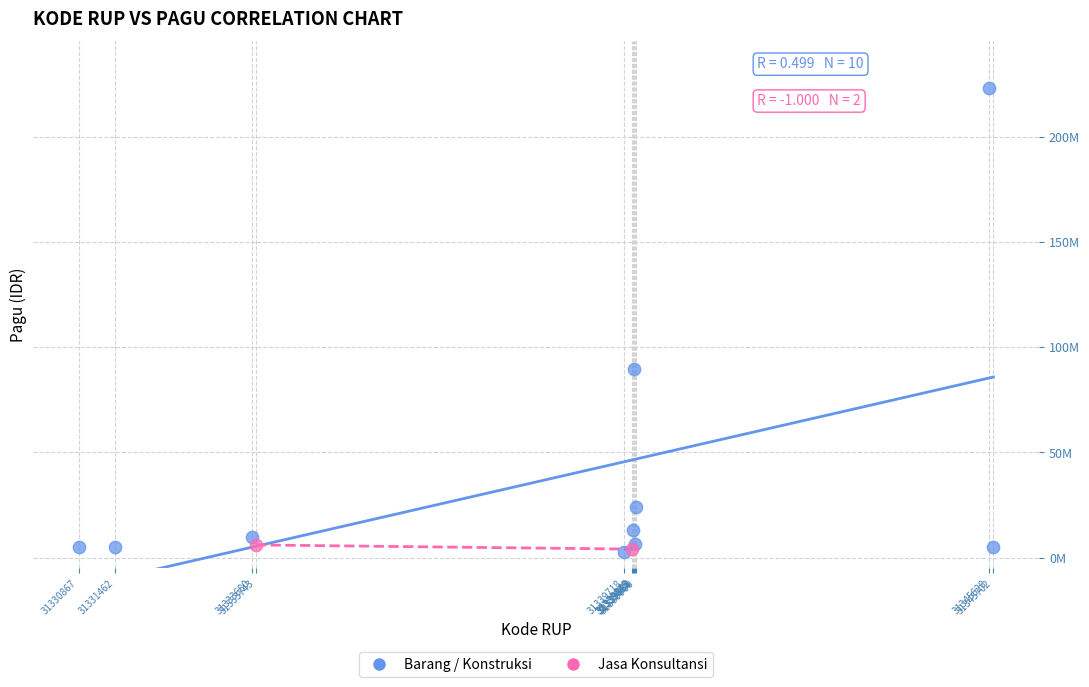

What are all the series names shown in the legend?

Barang / Konstruksi, Jasa Konsultansi